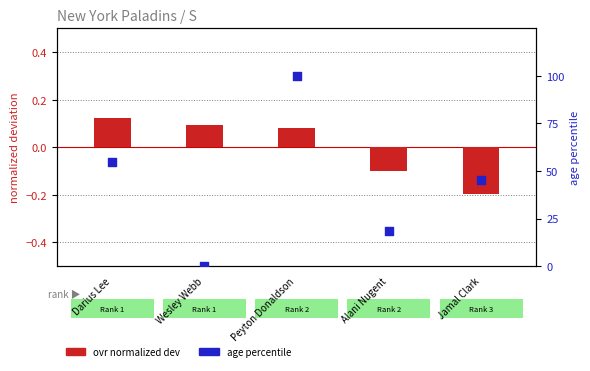

What are all the series names shown in the legend?

ovr (normalized dev), age percentile